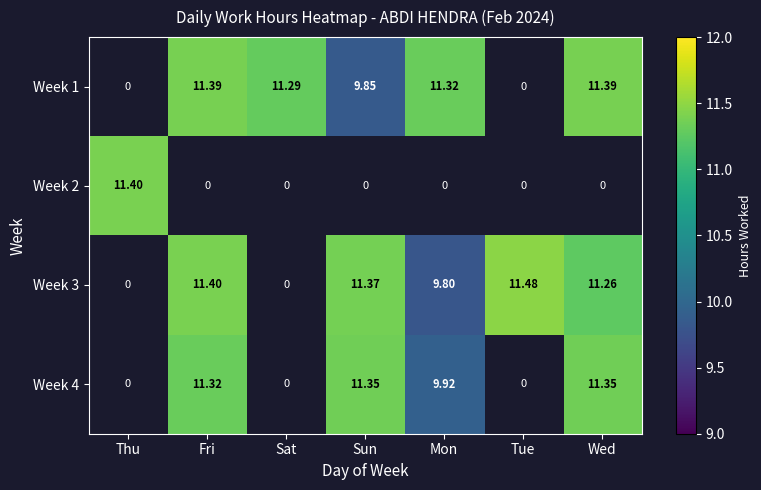

Between Sat and Wed, which series saw the biggest shift?

Week 1